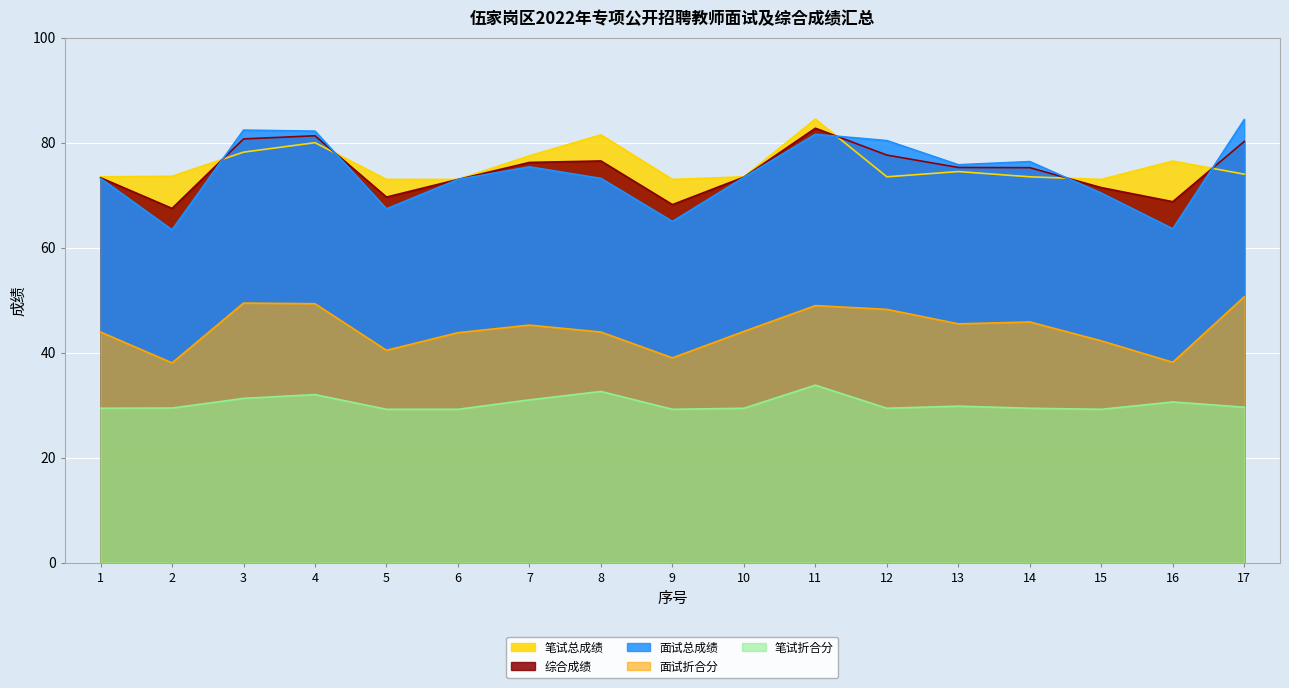

How many interior local peaks does the 综合成绩 series have?

3